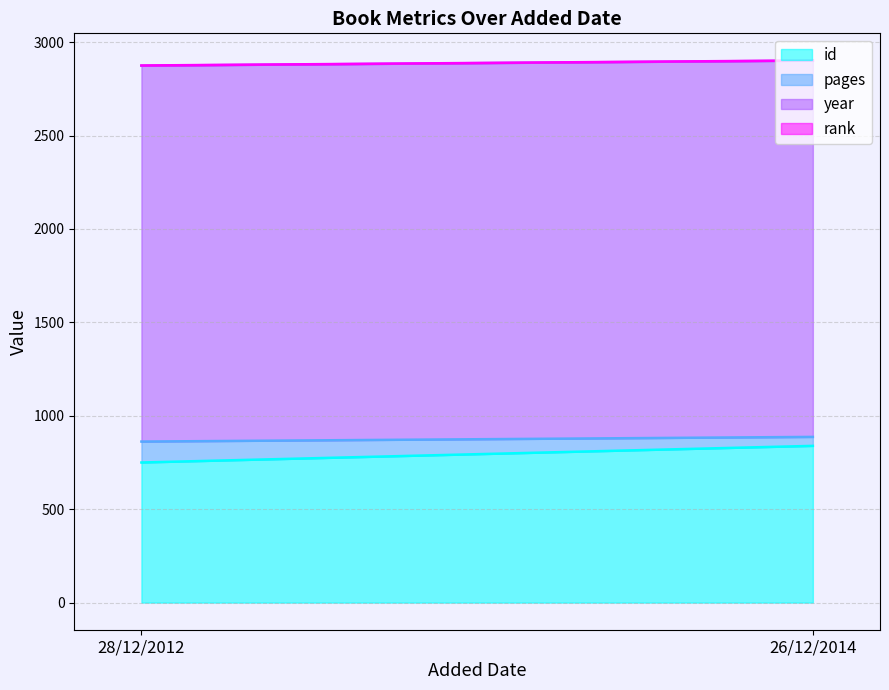

What is the label of the 2nd point from the left?

26/12/2014